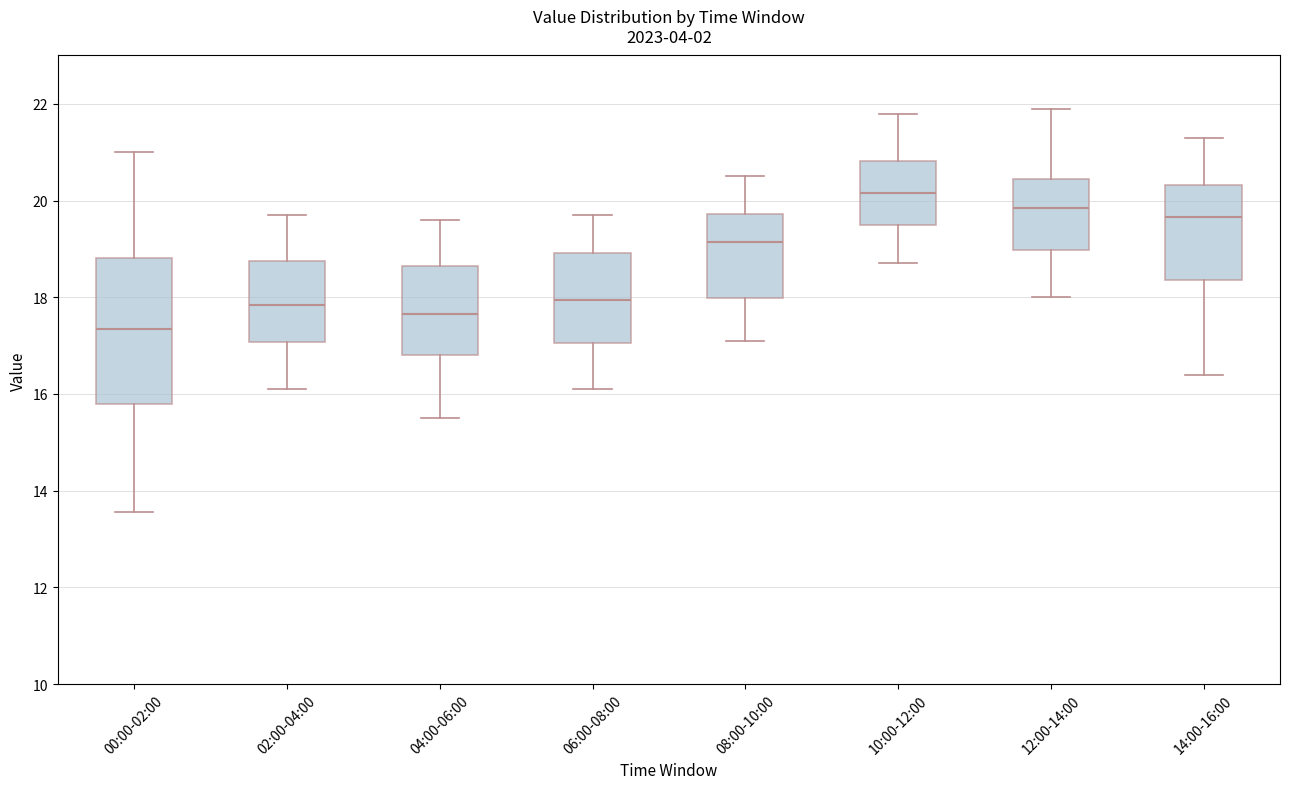

Which box is the tallest, from its lower edge to its upper edge?

00:00-02:00